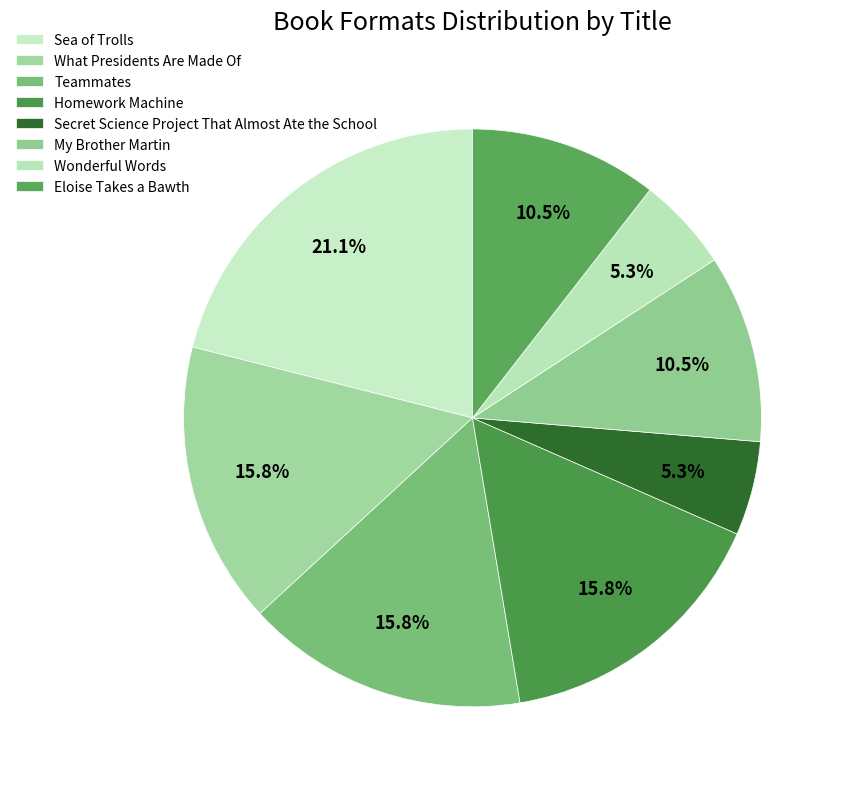

Which slice is the smallest?

Secret Science Project That Almost Ate the School